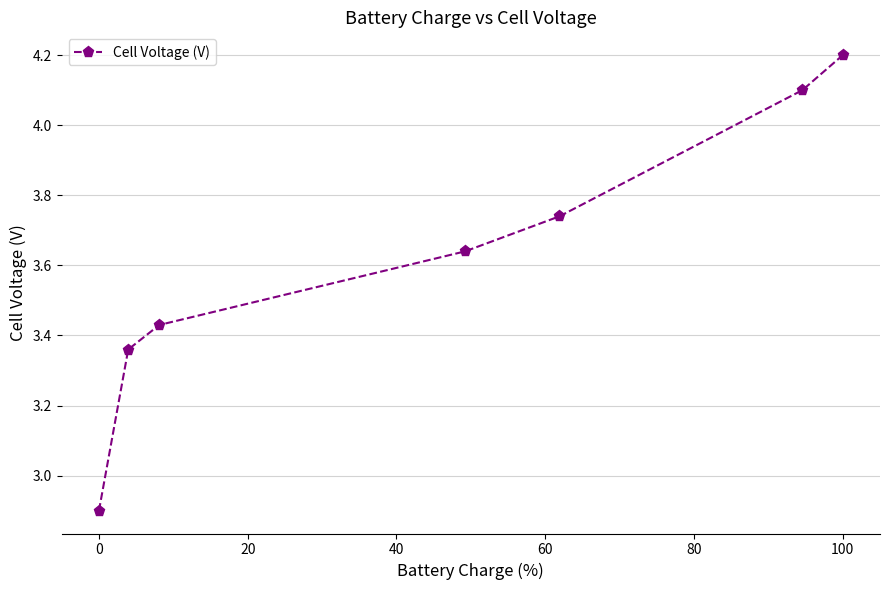

True or false: the data has more than 0 interior local peaks.

False